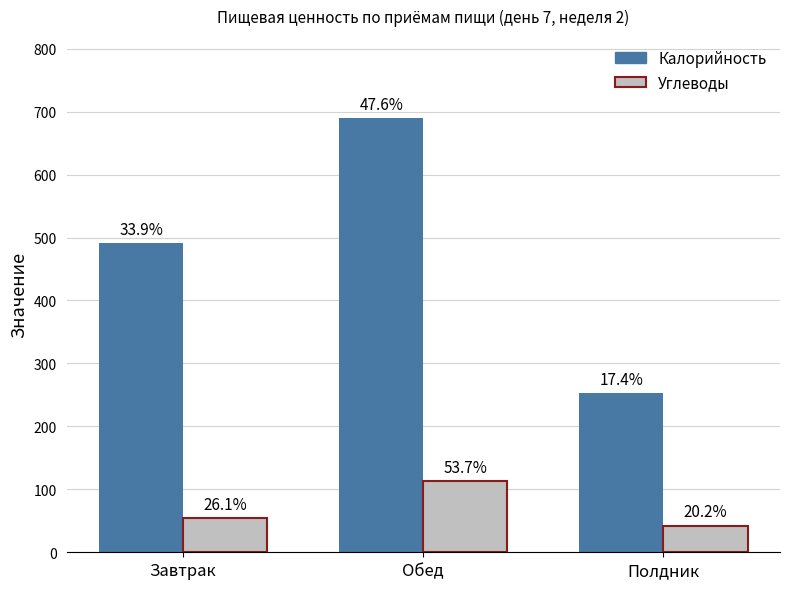

Is the value of Углеводы at Завтрак greater than the value of Калорийность at Завтрак?

No